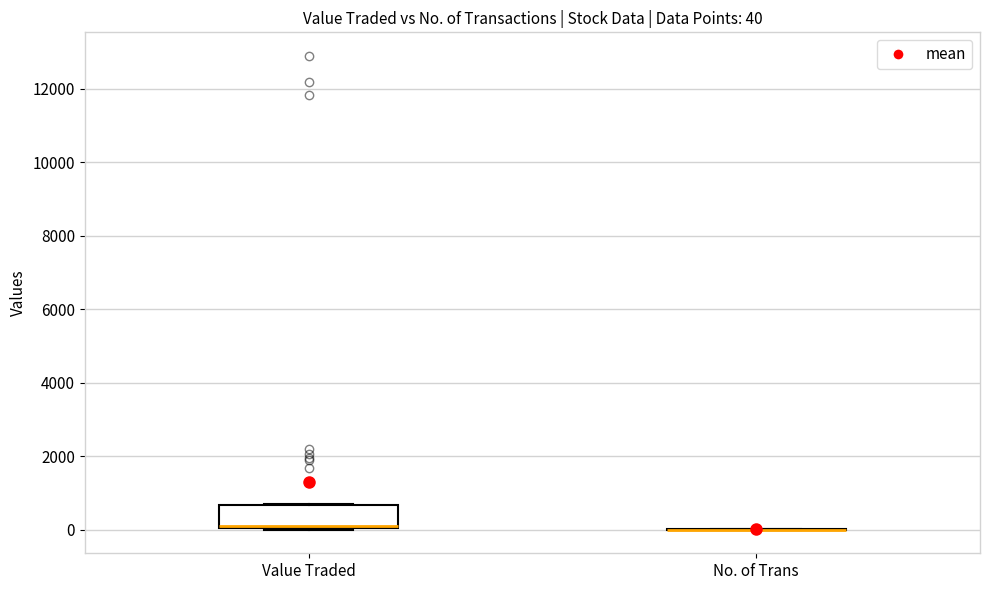

Which box is the tallest, from its lower edge to its upper edge?

Value Traded